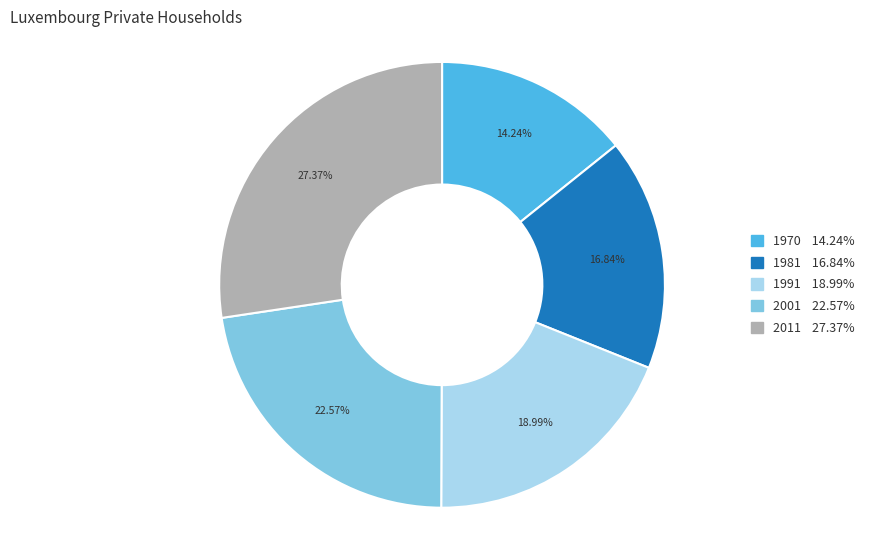

How many slices are in this pie chart?

5